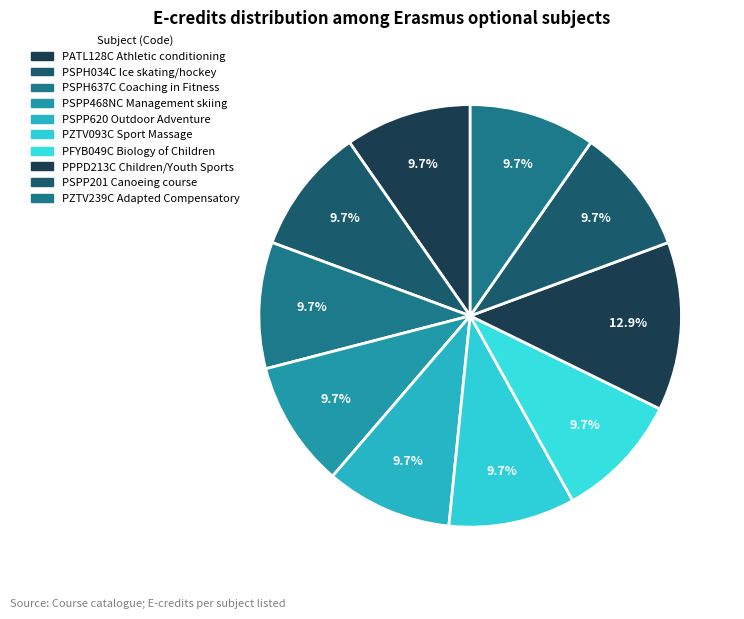

Does PSPP201 Canoeing course account for over 50% of the chart?

No